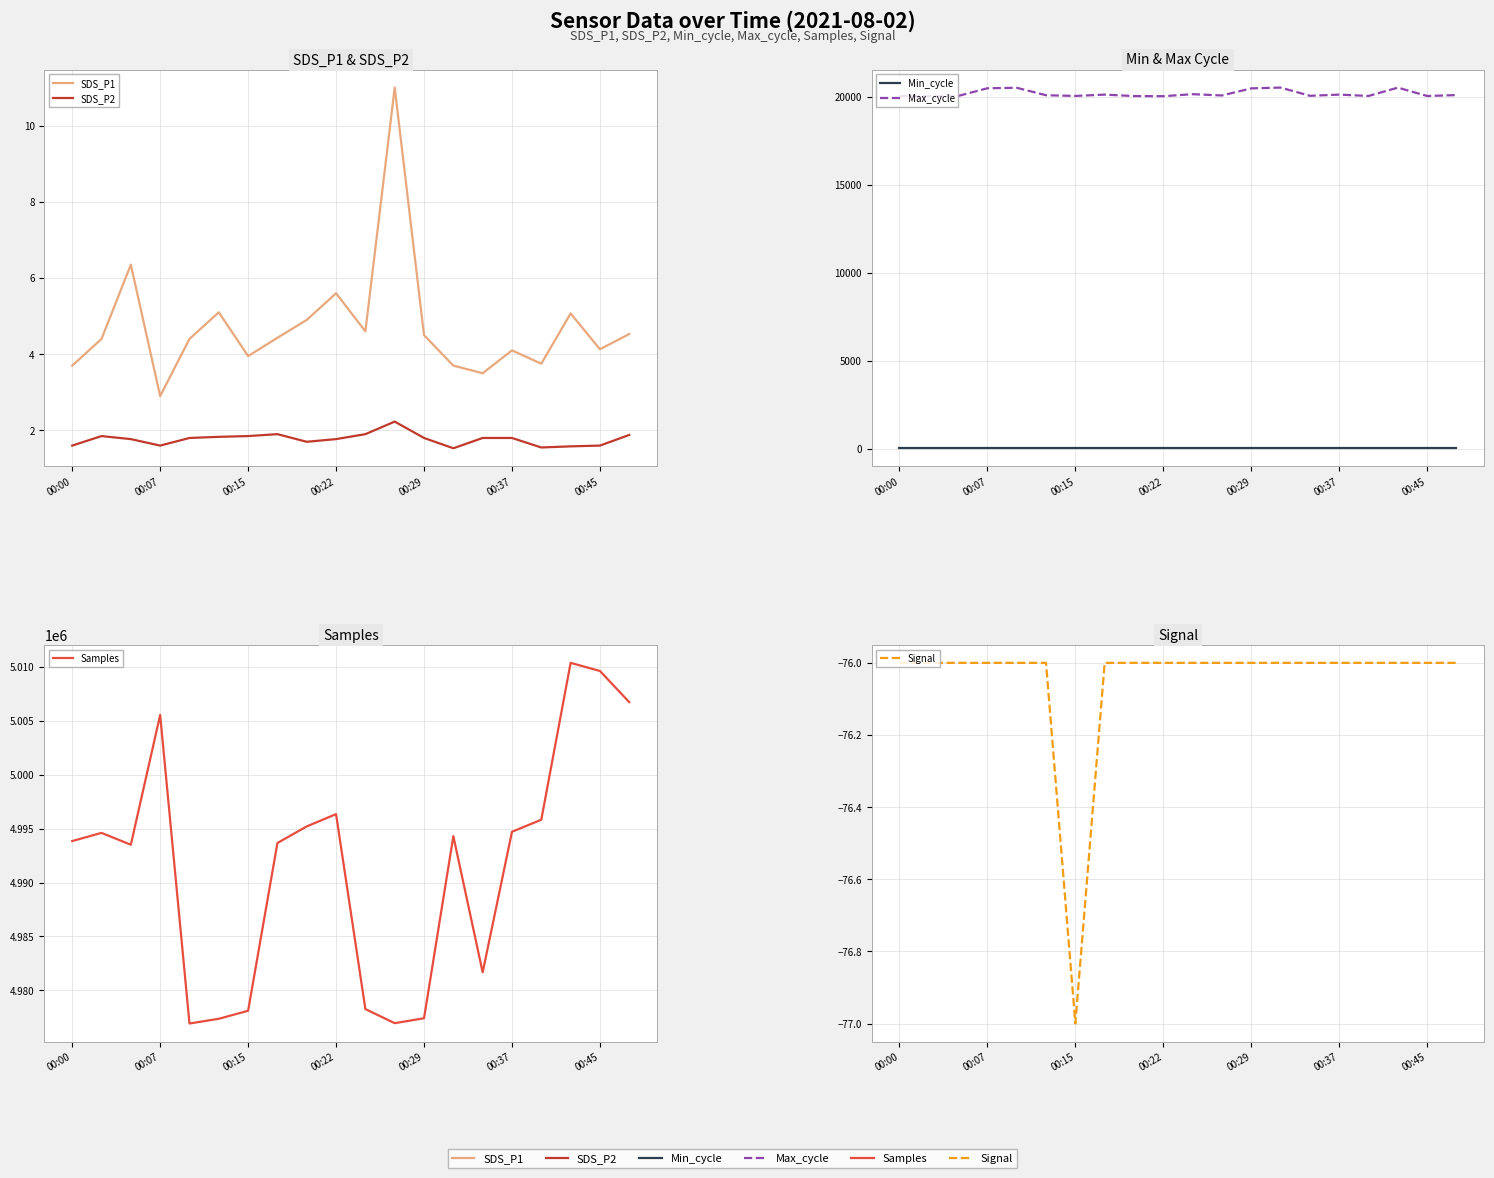

What is the label of the 15th point from the left?

14